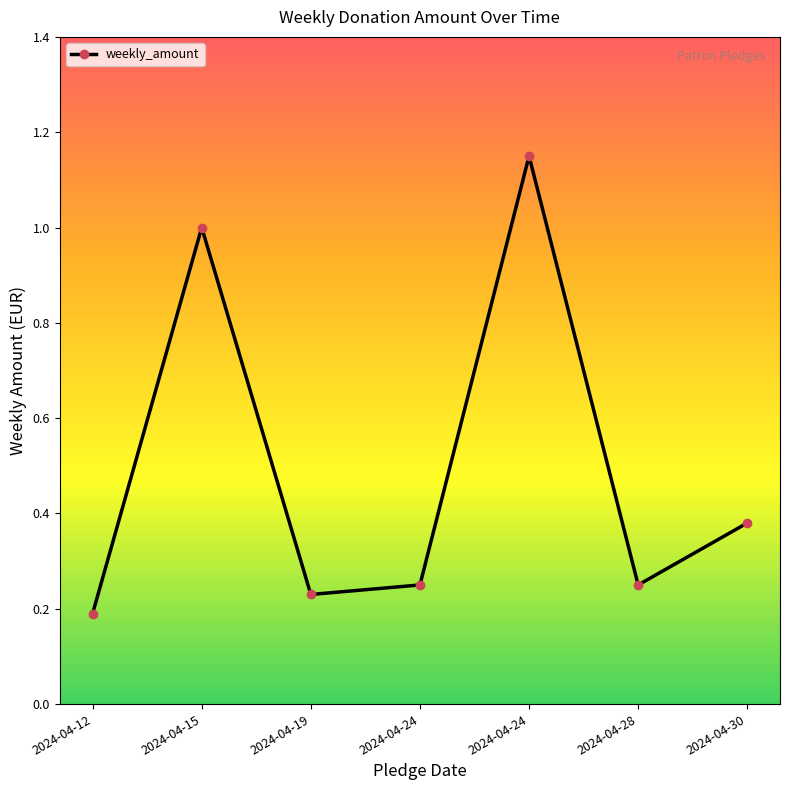

What is the smallest value displayed?

0.2